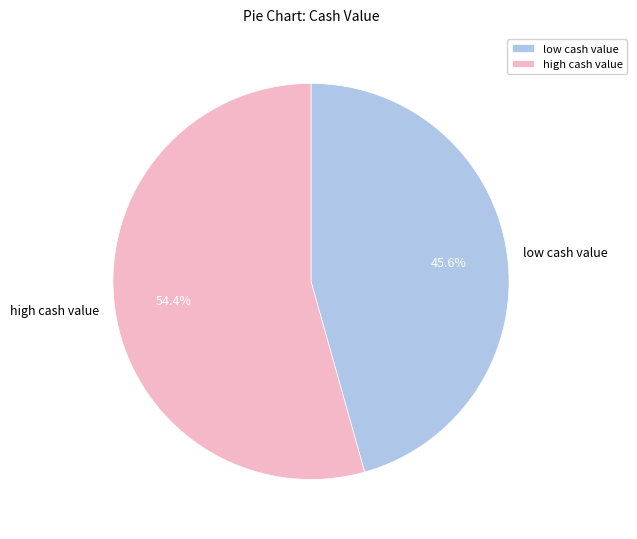

What portion of the pie excludes high cash value?

45.6%